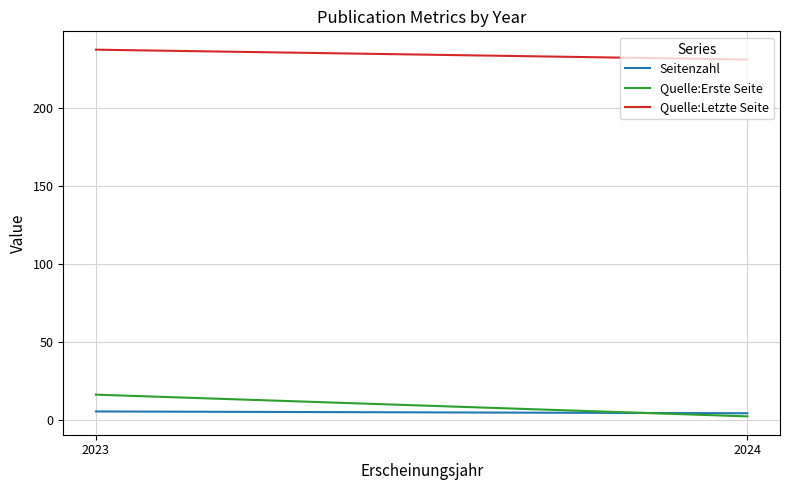

What is the difference between the maximum and minimum values in the Quelle:Letzte Seite series?

6.3